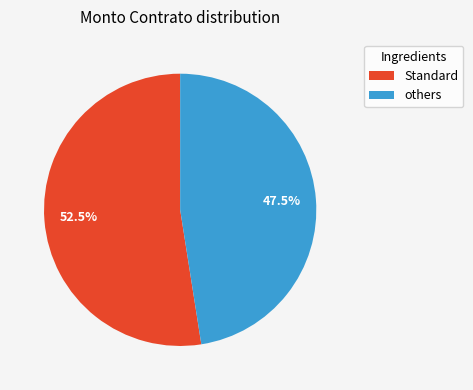

Is there a majority slice in this chart?

Yes